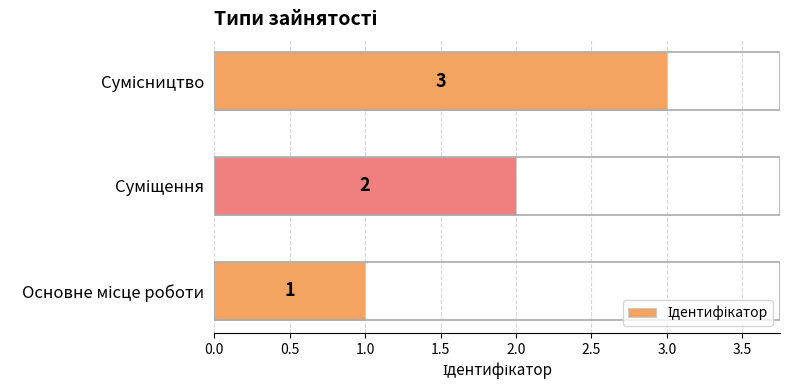

How many values are between 1 and 3?

3